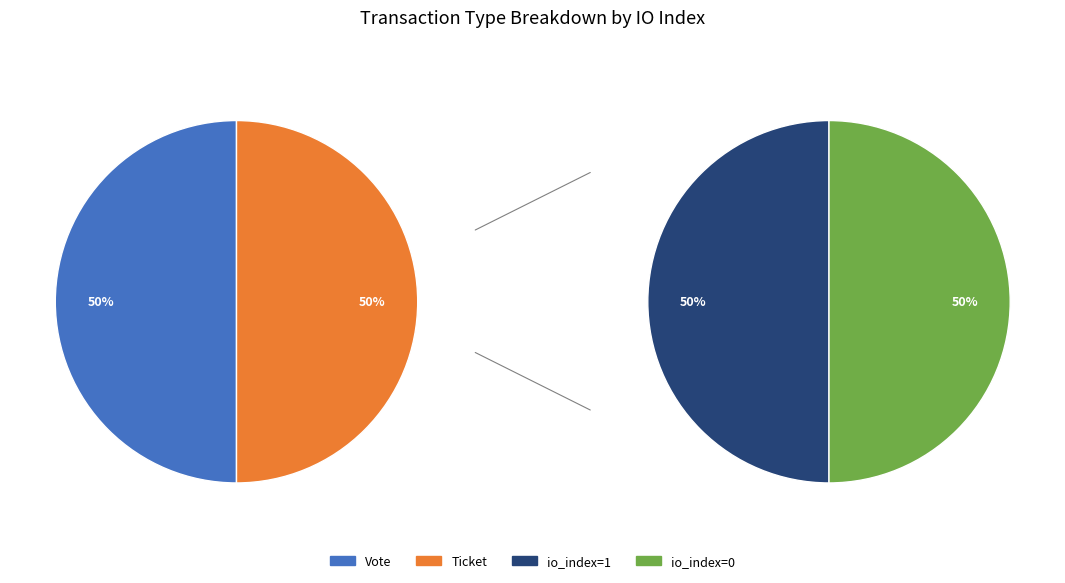

How many segments does this pie chart have?

2